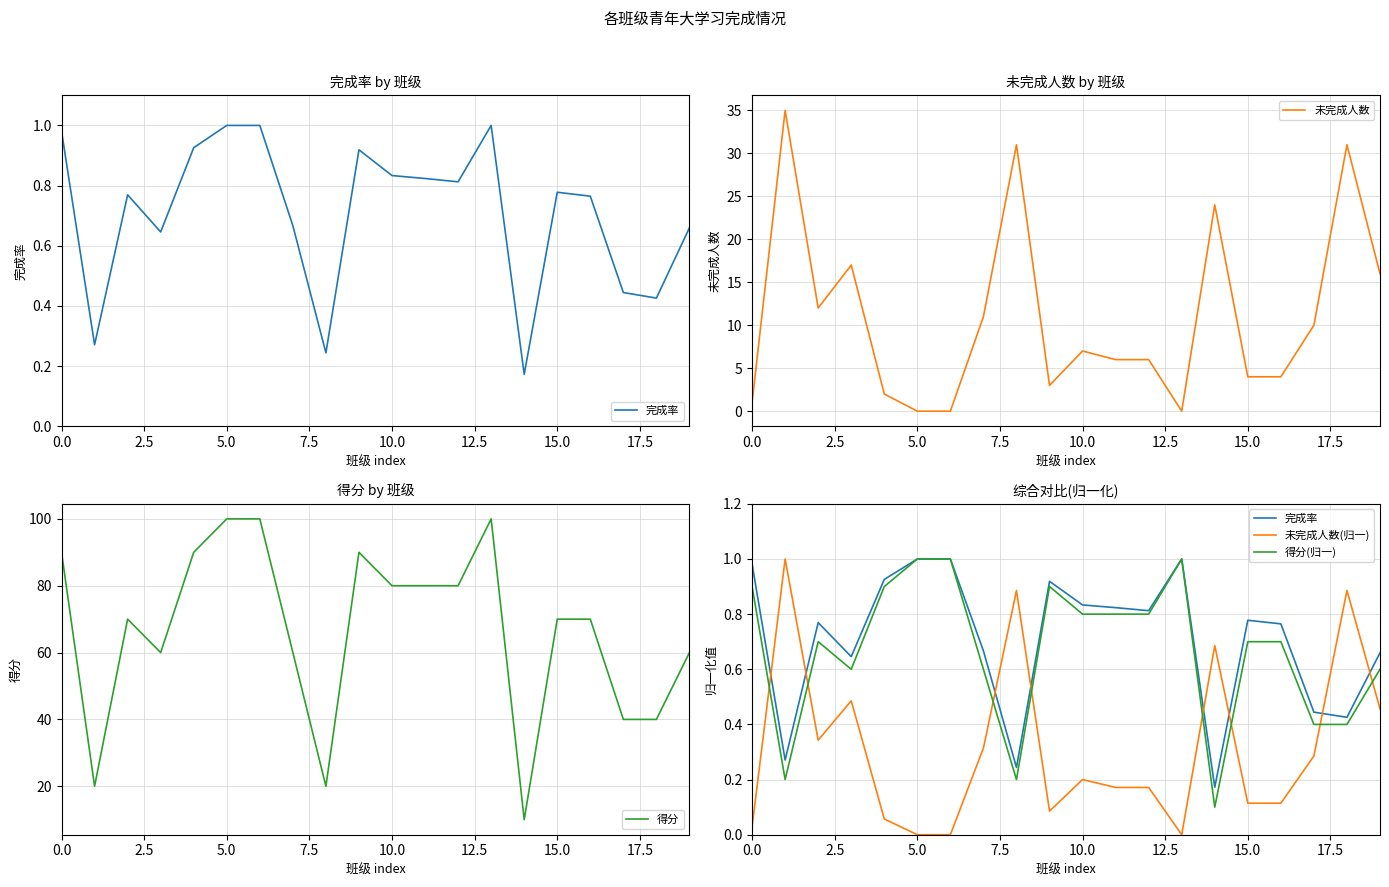

At which label is 完成率 closest to 0?

14